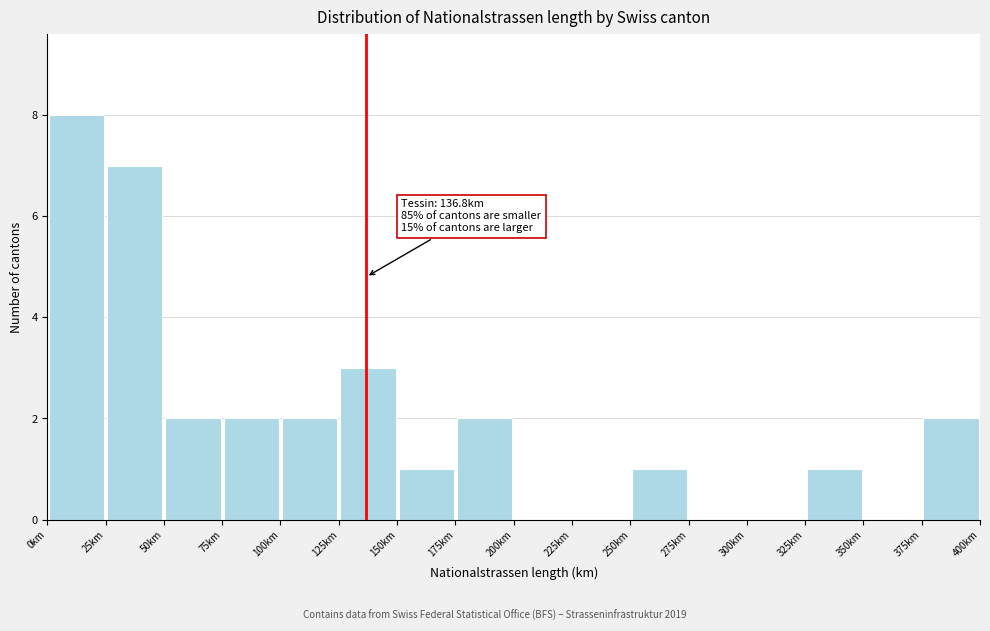

Which range on the x-axis has the tallest bar?

0 to 25